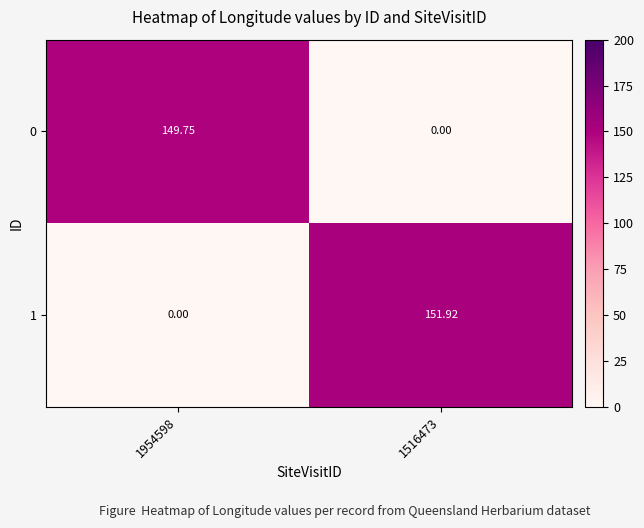

List the series in order of their peak value, highest first.

1, 0